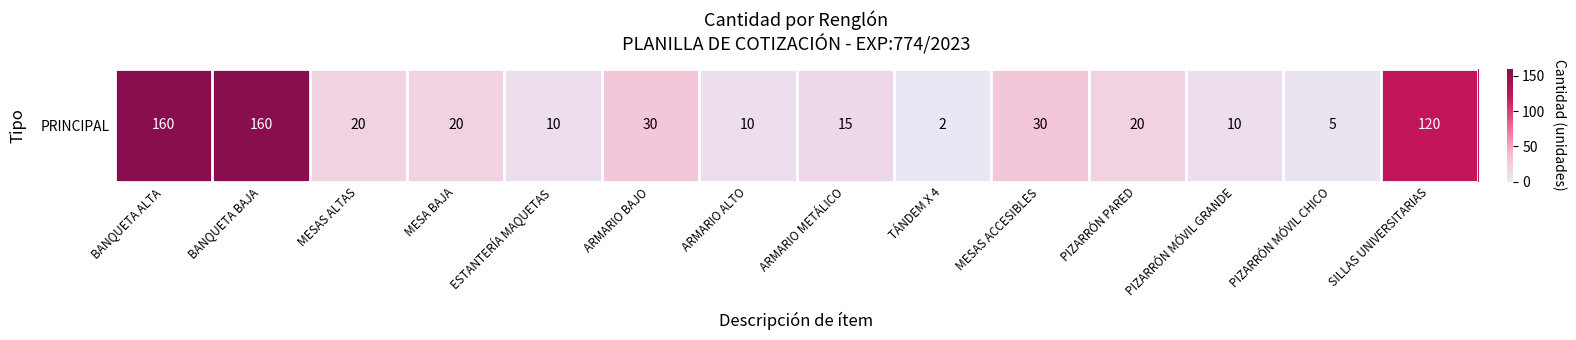

Reading left to right, list all the values displayed in this chart.

BANQUETA ALTA=160	BANQUETA BAJA=160	MESAS ALTAS=20	MESA BAJA=20	ESTANTERÍA MAQUETAS=10	ARMARIO BAJO=30	ARMARIO ALTO=10	ARMARIO METÁLICO=15	TÁNDEM X 4=2	MESAS ACCESIBLES=30	PIZARRÓN PARED=20	PIZARRÓN MÓVIL GRANDE=10	PIZARRÓN MÓVIL CHICO=5	SILLAS UNIVERSITARIAS=120